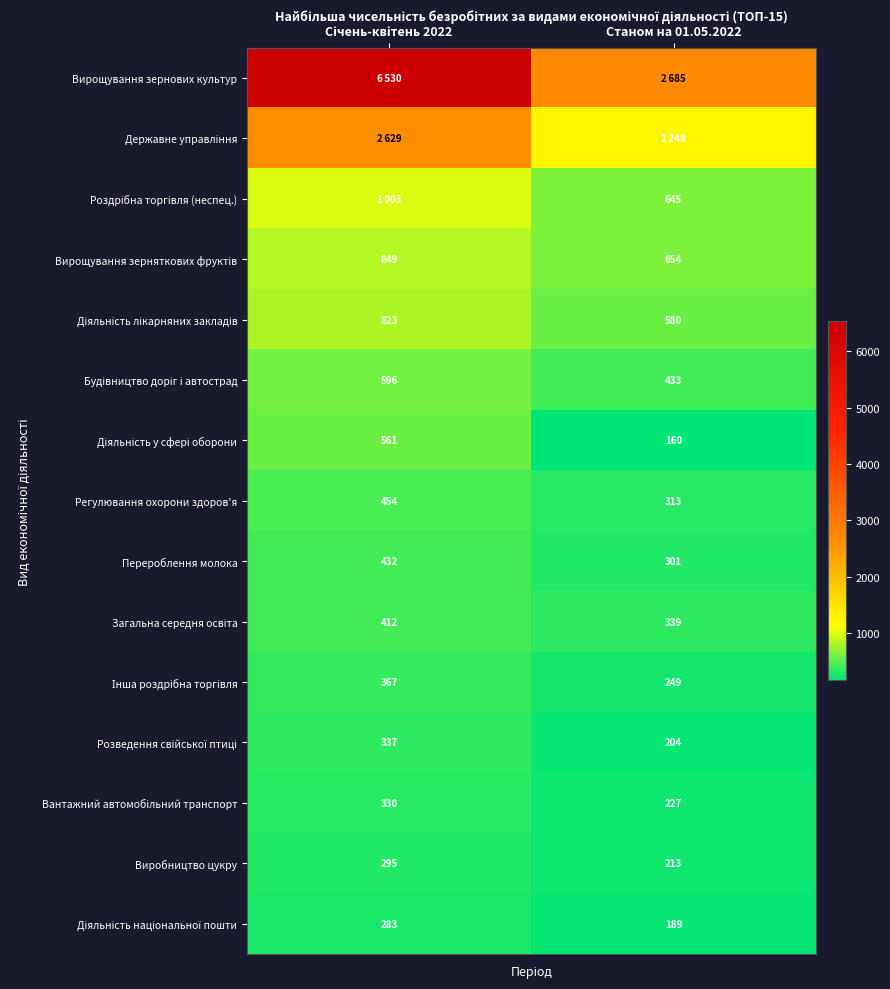

Which series has the largest total across all categories?

Вирощування зернових культур